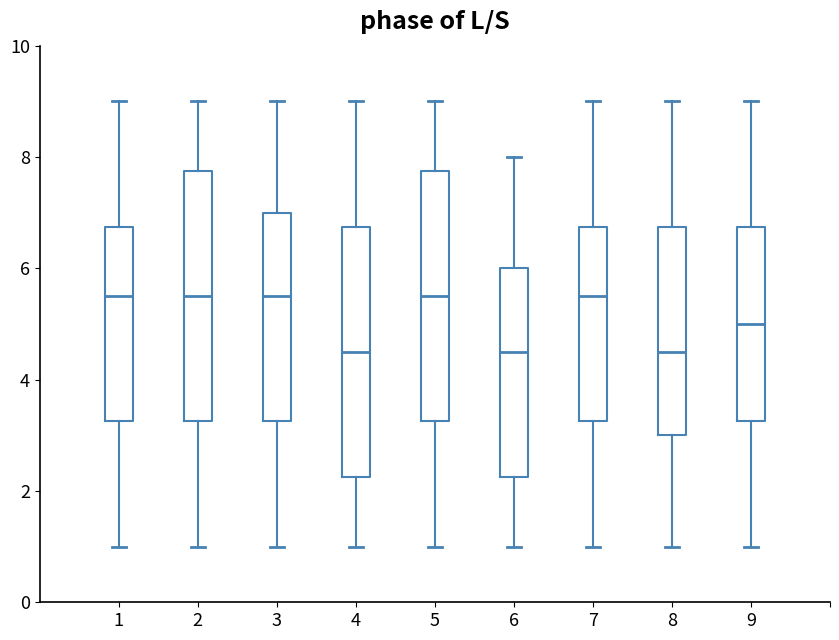

Reading left to right, transcribe this box plot: for each box, give where its median line is, the range the box spans, and where its two whiskers end, as read against the y-axis. The values are not printed on the chart, so give them approximately, as read against the axis.

1: median 5.6, box 3.2 to 6.8, whiskers 1.0 to 9.0
2: median 5.6, box 3.2 to 7.8, whiskers 1.0 to 9.0
3: median 5.6, box 3.2 to 7.0, whiskers 1.0 to 9.0
4: median 4.6, box 2.2 to 6.8, whiskers 1.0 to 9.0
5: median 5.6, box 3.2 to 7.8, whiskers 1.0 to 9.0
6: median 4.6, box 2.2 to 6.0, whiskers 1.0 to 8.0
7: median 5.6, box 3.2 to 6.8, whiskers 1.0 to 9.0
8: median 4.6, box 3.0 to 6.8, whiskers 1.0 to 9.0
9: median 5.0, box 3.2 to 6.8, whiskers 1.0 to 9.0